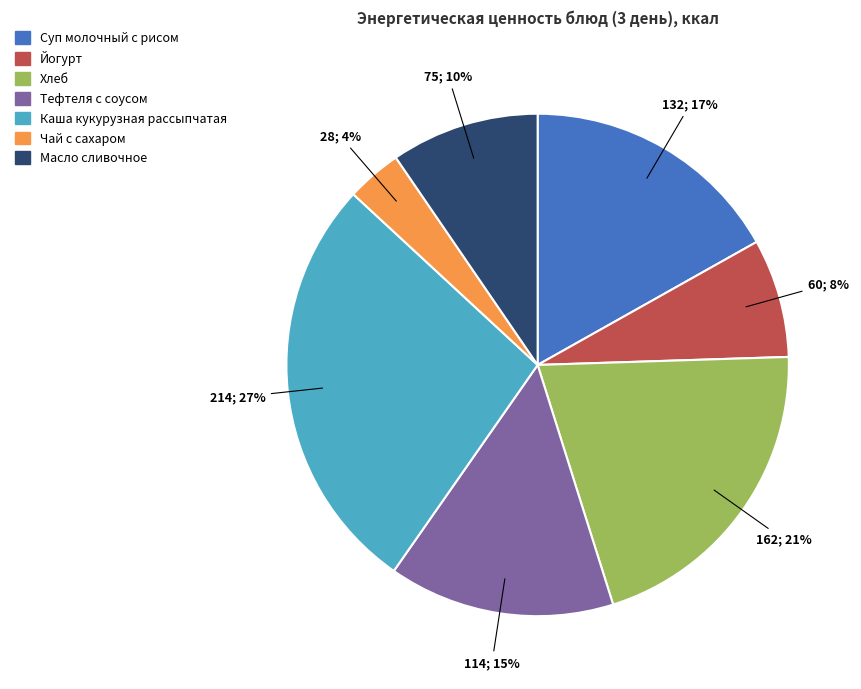

Approximately how many times larger is the value at Чай с сахаром compared to Йогурт?

0.5